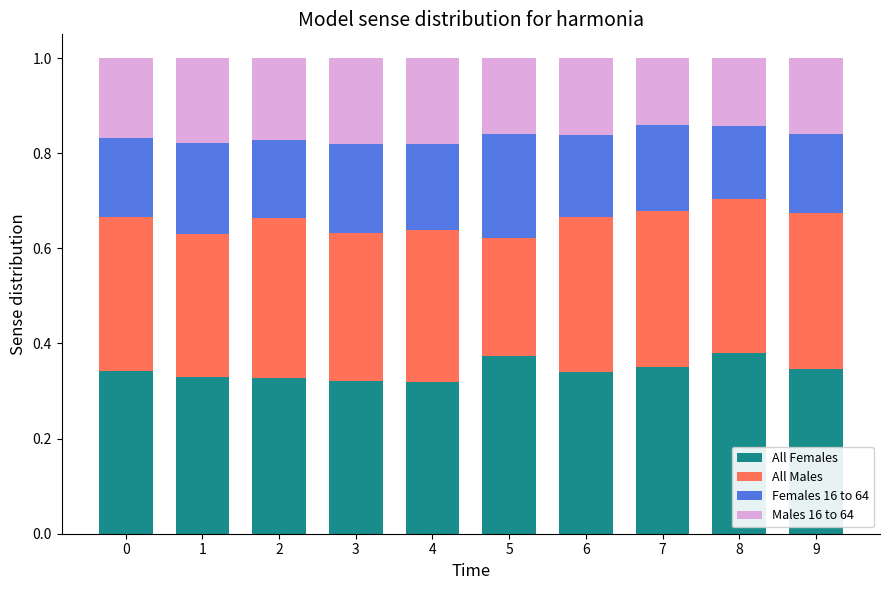

Are the bars grouped side by side (vs. stacked)?

No